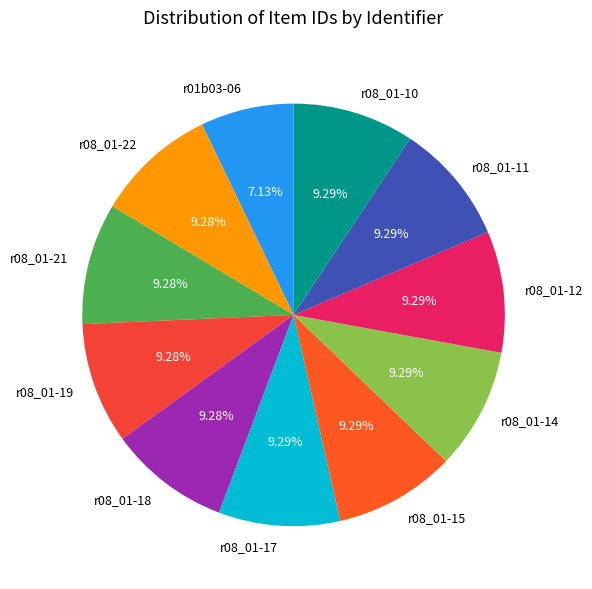

What portion of the pie excludes r08_01-10?

90.7%